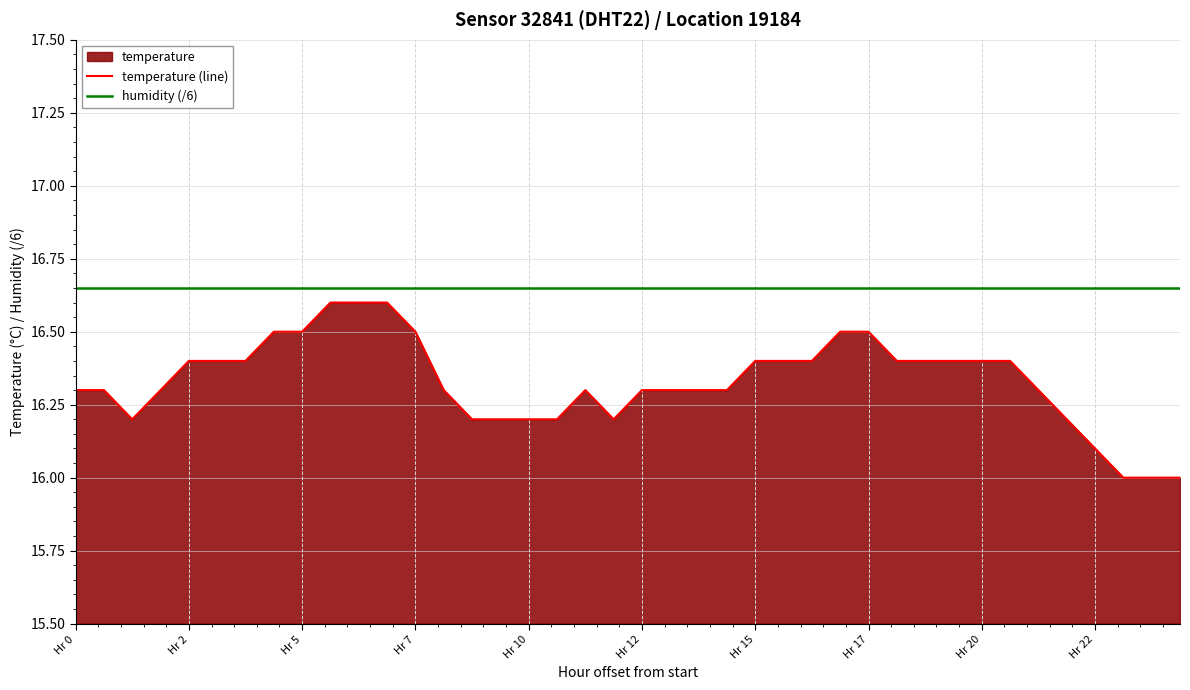

List the series in order of their overall mean, highest first.

humidity (/6), temperature (line)